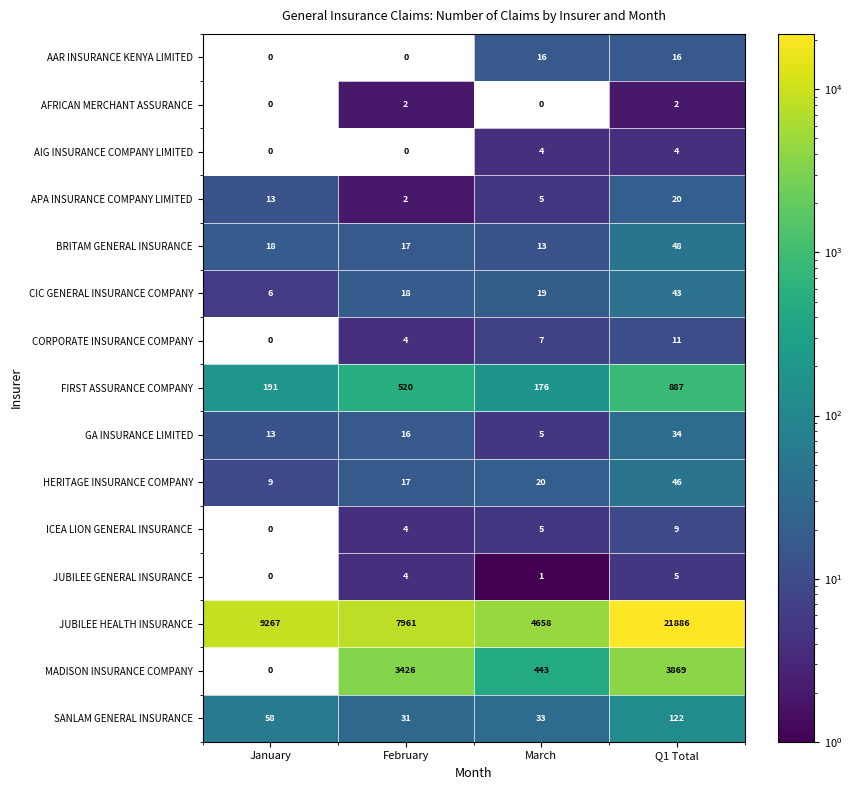

Which series has the largest range (max minus min)?

JUBILEE HEALTH INSURANCE